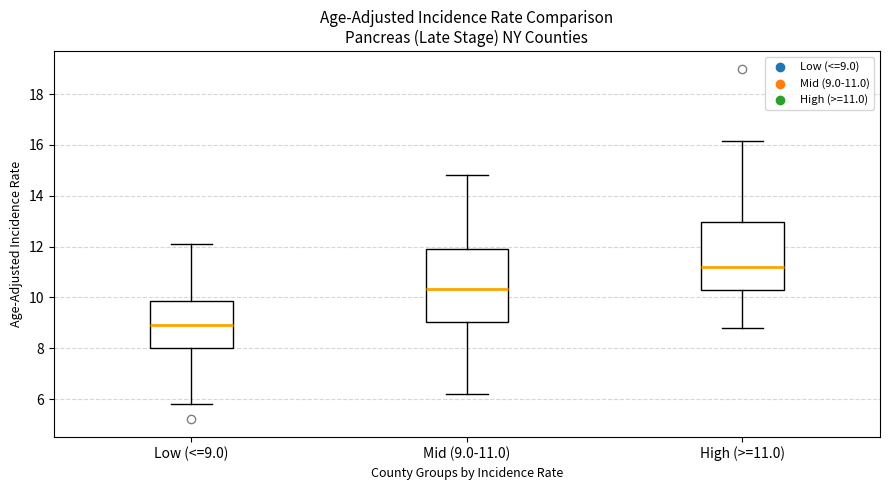

Where does the upper whisker of the box for Mid (9.0-11.0) end on the y-axis? The values are not printed on the chart, so give them approximately, as read against the axis.

14.8